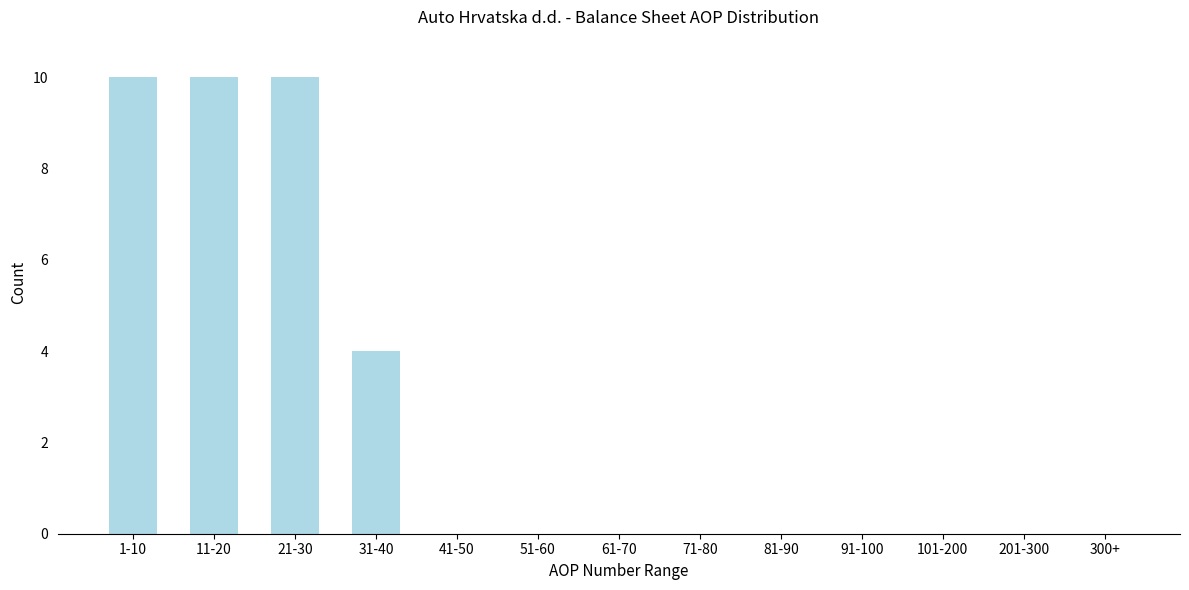

Reading left to right, list all the values displayed in this chart.

1-10=10	11-20=10	21-30=10	31-40=4	41-50=0	51-60=0	61-70=0	71-80=0	81-90=0	91-100=0	101-200=0	201-300=0	300+=0